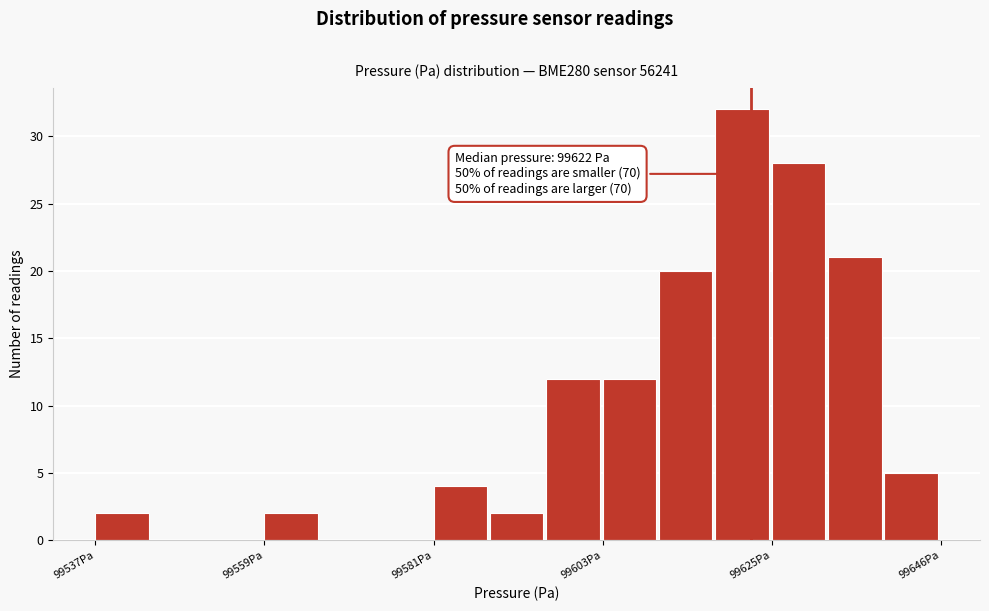

Around what value on the x-axis is the tallest bar? Give the approximate position of its centre, as read against the axis.

99620